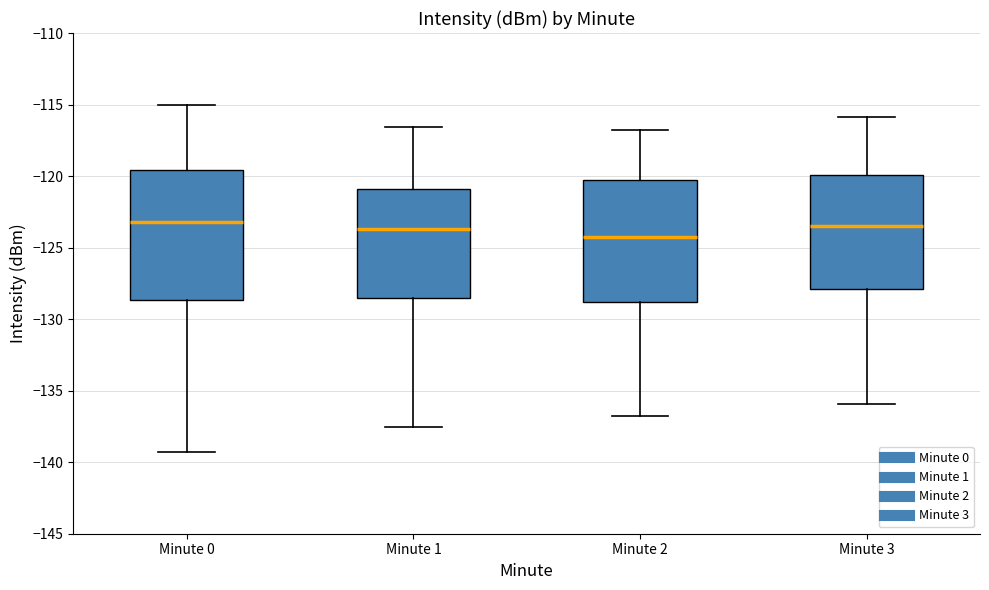

Reading left to right, read every box against the y-axis: the position of its median line, the range the box covers, and the ends of its whiskers. The values are not printed on the chart, so give them approximately, as read against the axis.

Minute 0: median -123.0, box -128.5 to -119.5, whiskers -139.5 to -115.0
Minute 1: median -123.5, box -128.5 to -121.0, whiskers -137.5 to -116.5
Minute 2: median -124.0, box -129.0 to -120.5, whiskers -137.0 to -117.0
Minute 3: median -123.5, box -128.0 to -120.0, whiskers -136.0 to -116.0